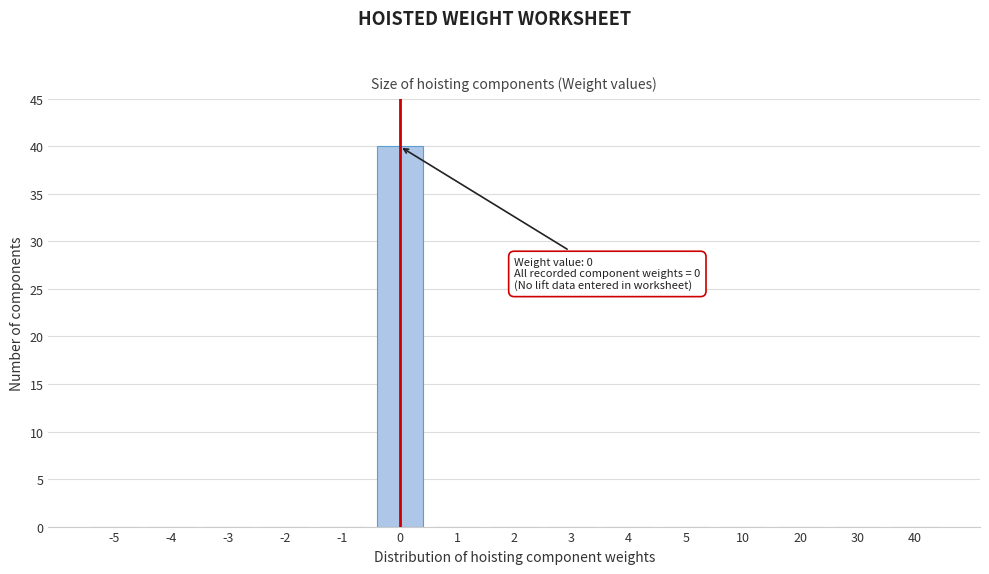

Reading right to left, extract all data points from this chart.

40=0	30=0	20=0	10=0	5=0	4=0	3=0	2=0	1=0	0=40	-1=0	-2=0	-3=0	-4=0	-5=0